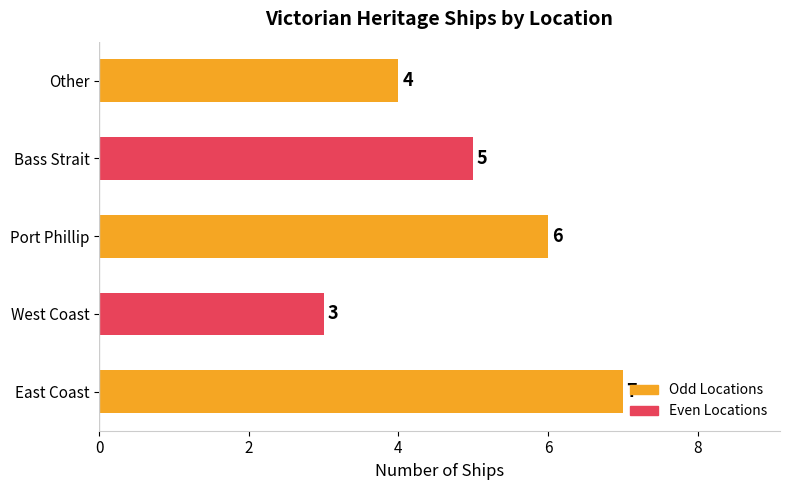

What is the minimum value shown in the chart?

3